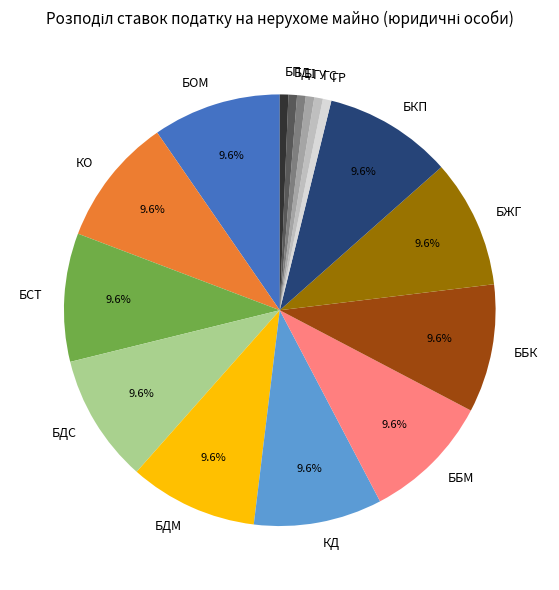

Is there a majority slice in this chart?

No